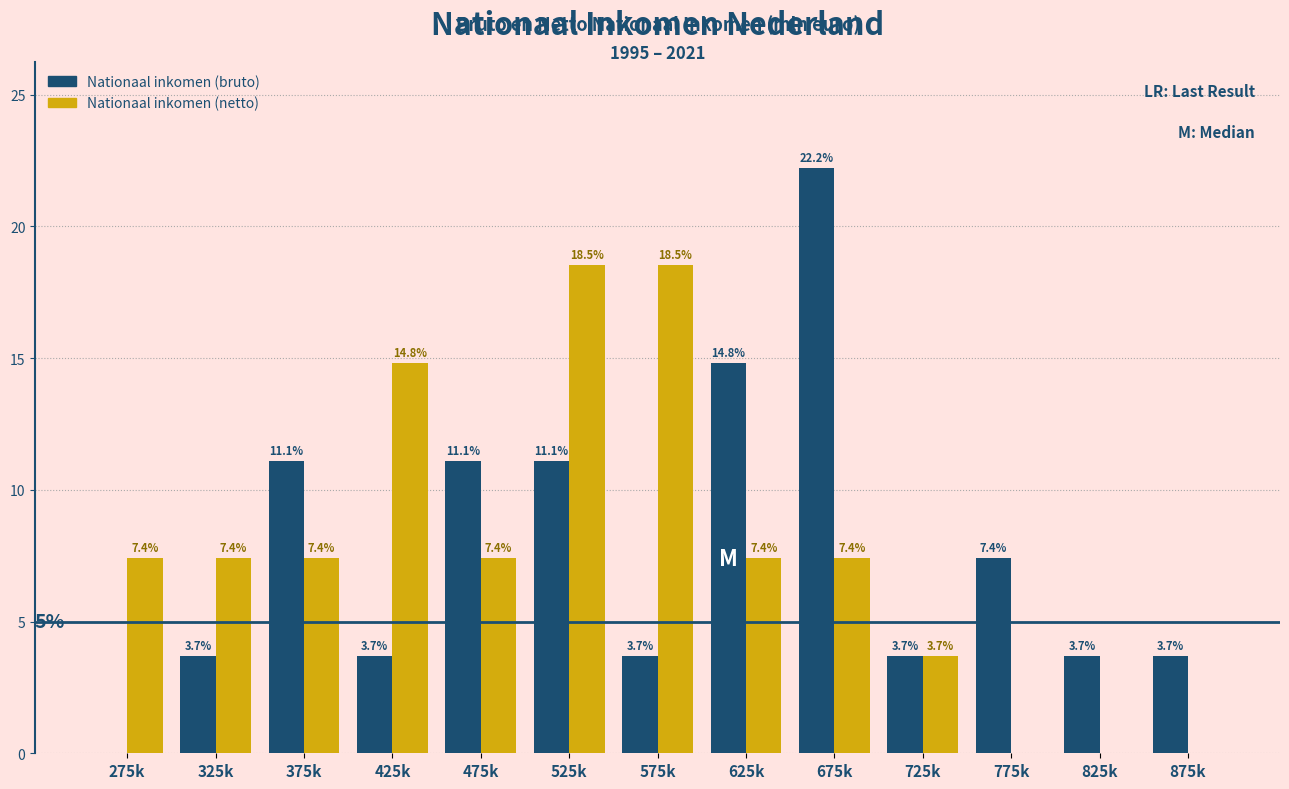

Reading right to left, extract all data points from this chart.

Nationaal inkomen (bruto): 875k=3.7	825k=3.7	775k=7.4	725k=3.7	675k=22.2	625k=14.8	575k=3.7	525k=11.1	475k=11.1	425k=3.7	375k=11.1	325k=3.7	275k=0.0
Nationaal inkomen (netto): 875k=0.0	825k=0.0	775k=0.0	725k=3.7	675k=7.4	625k=7.4	575k=18.5	525k=18.5	475k=7.4	425k=14.8	375k=7.4	325k=7.4	275k=7.4